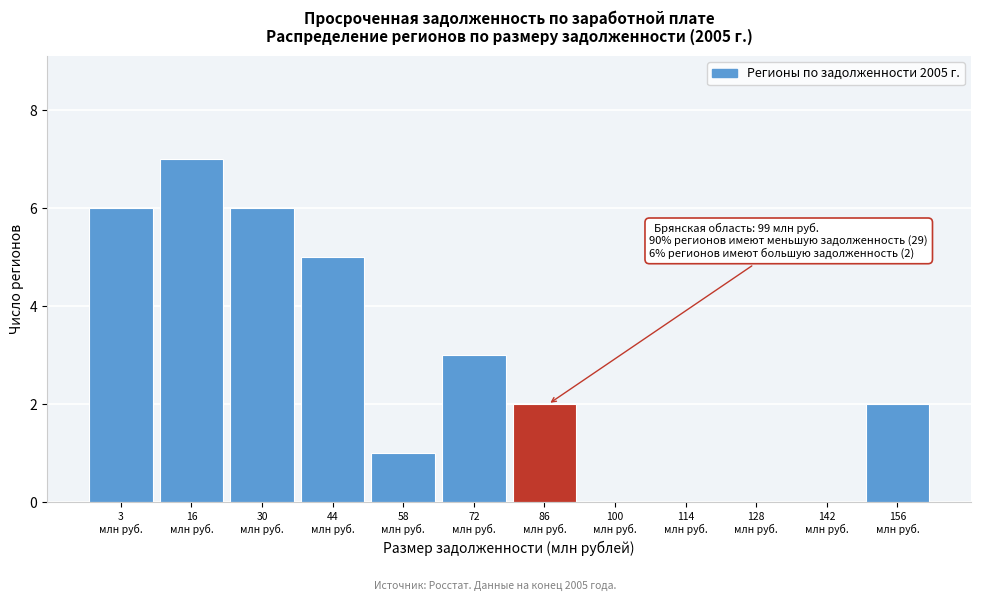

What is the sum of all values?

32